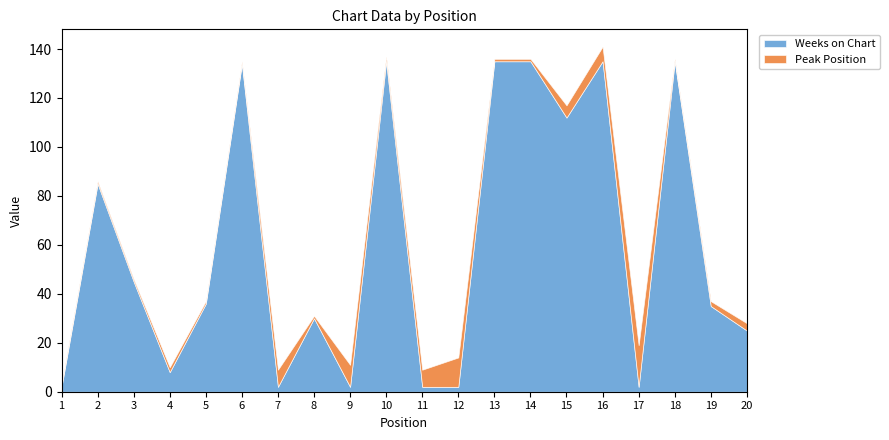

List the series in order of their peak value, lowest first.

Peak Position, Weeks on Chart